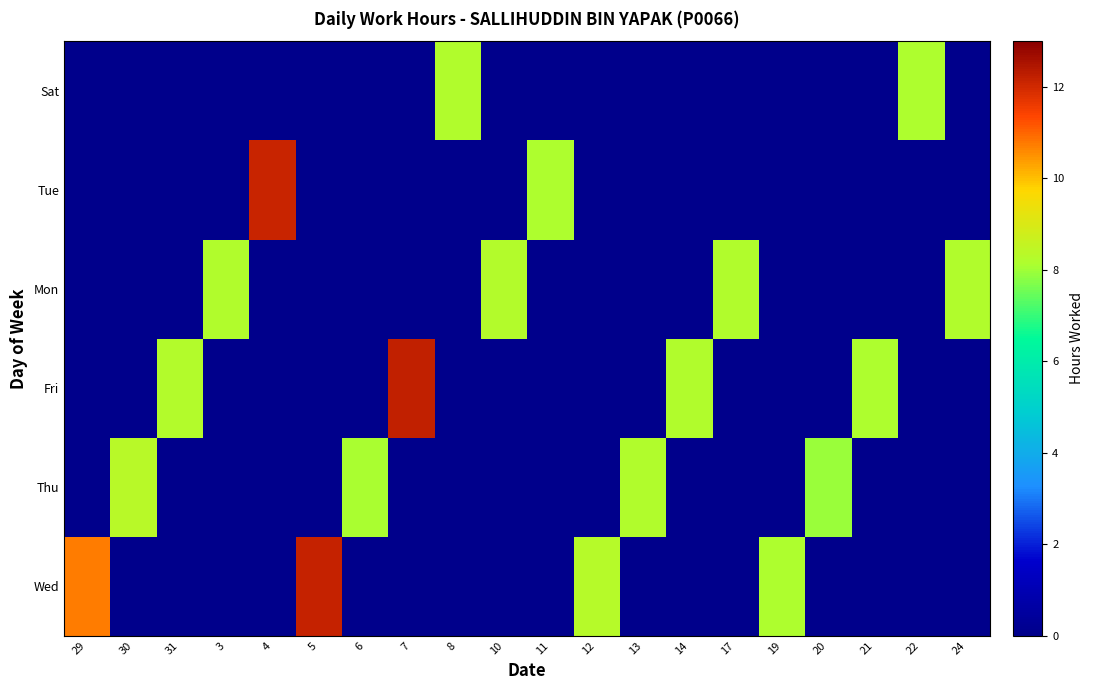

Which category has the lowest value across all series?

30